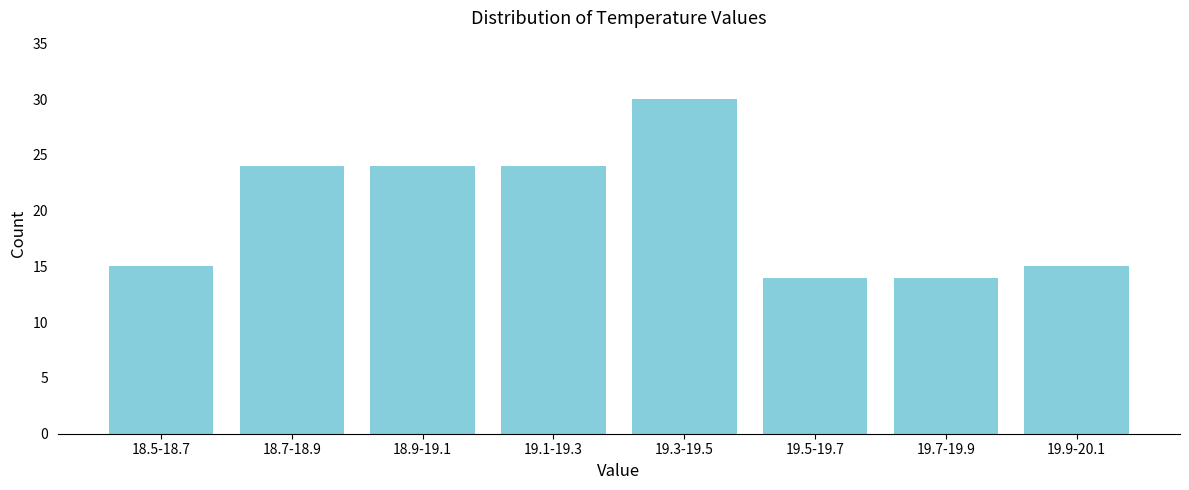

Reading left to right, transcribe all the data shown in this chart.

15	24	24	24	30	14	14	15